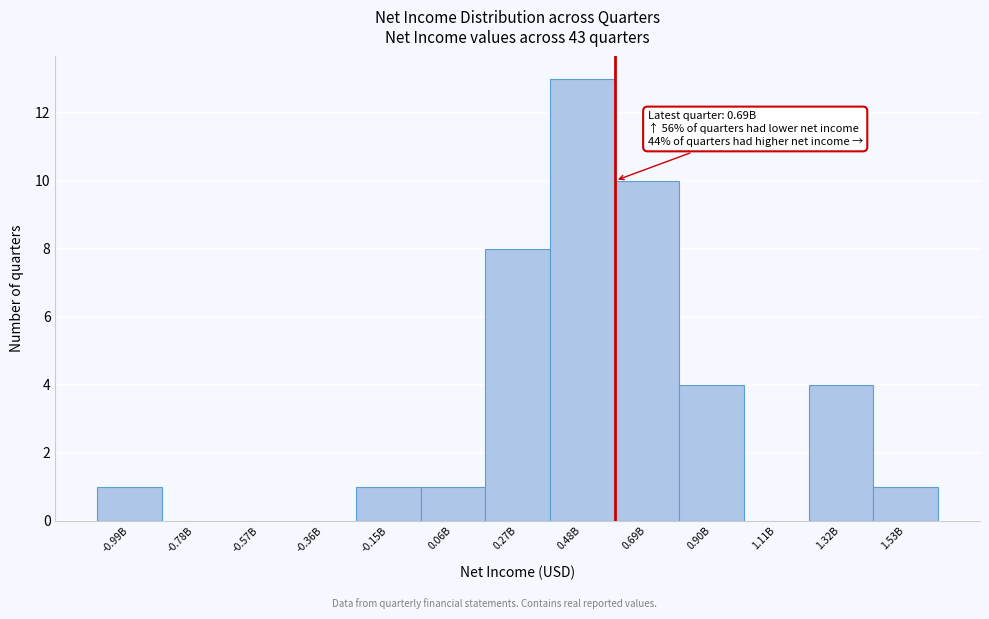

Reading left to right, list all the values displayed in this chart.

-0.99B=1	-0.78B=0	-0.57B=0	-0.36B=0	-0.15B=1	0.06B=1	0.27B=8	0.48B=13	0.69B=10	0.90B=4	1.11B=0	1.32B=4	1.53B=1